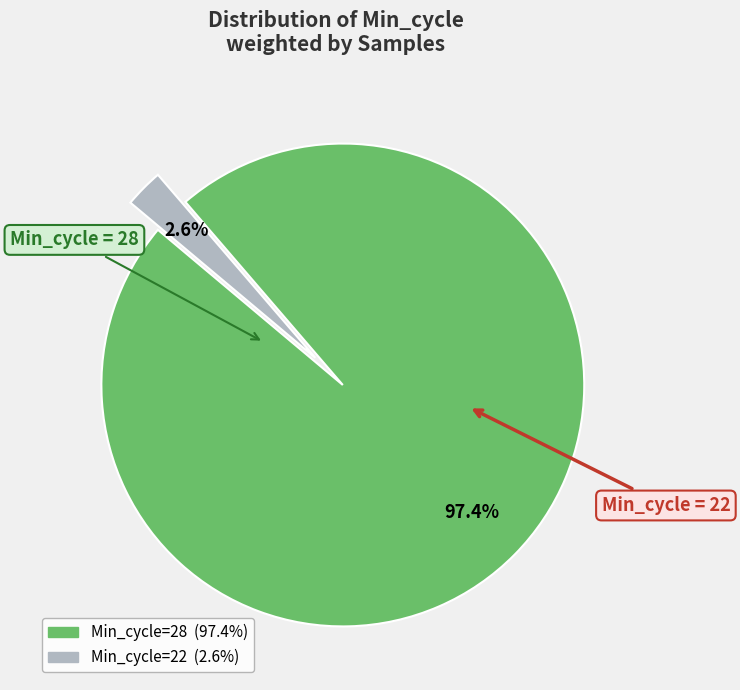

Is there a majority slice in this chart?

Yes